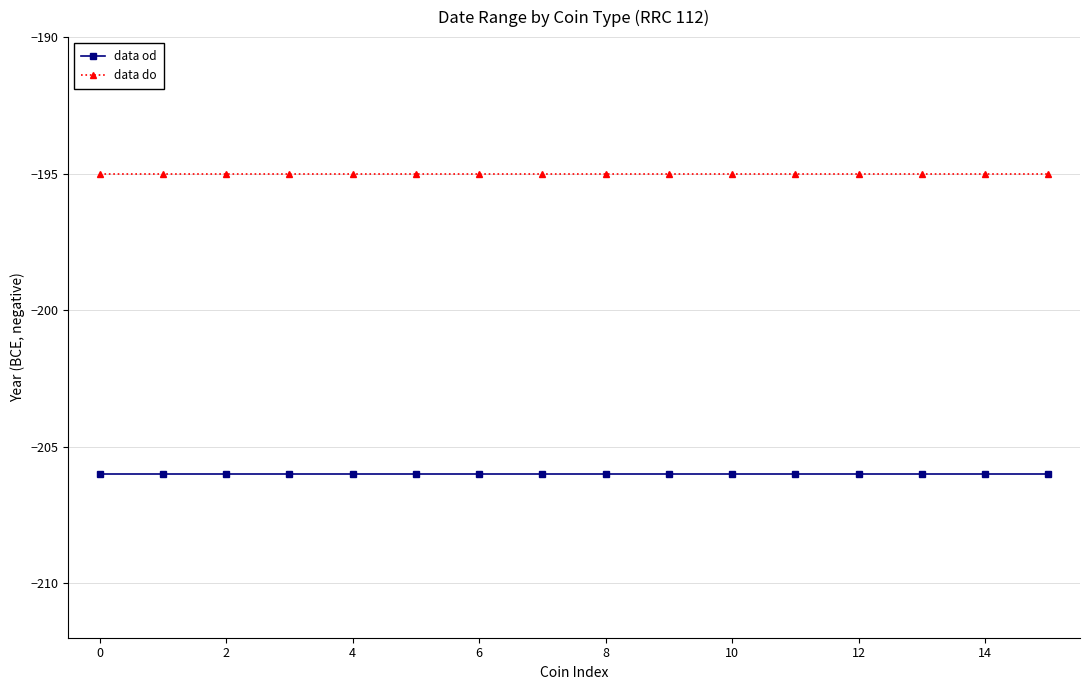

What is the value of the data od point at the 4th from the left?

-206